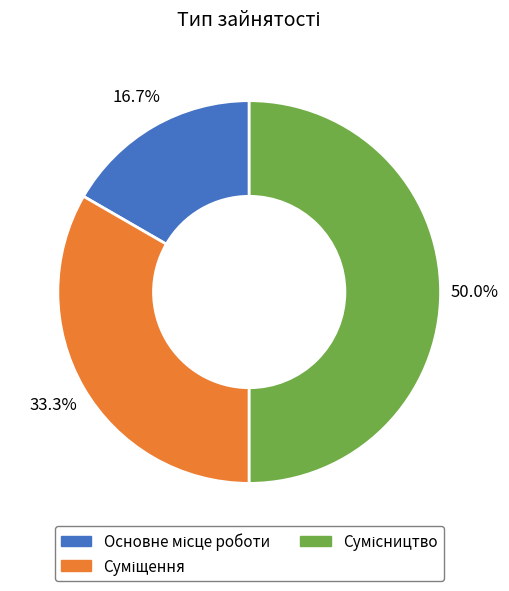

True or false: Сумісництво accounts for 41% of the total.

False